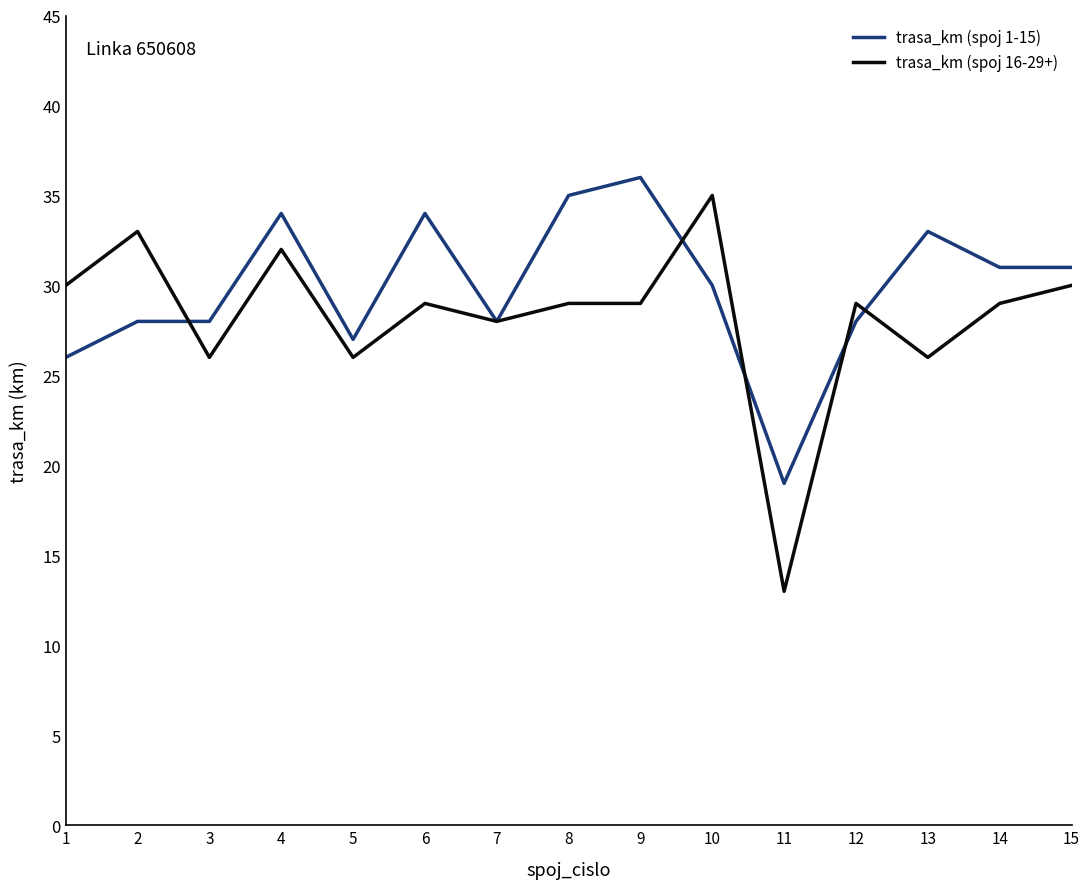

What is the difference between the second highest and minimum values in the trasa_km (spoj 1-15) series?

16